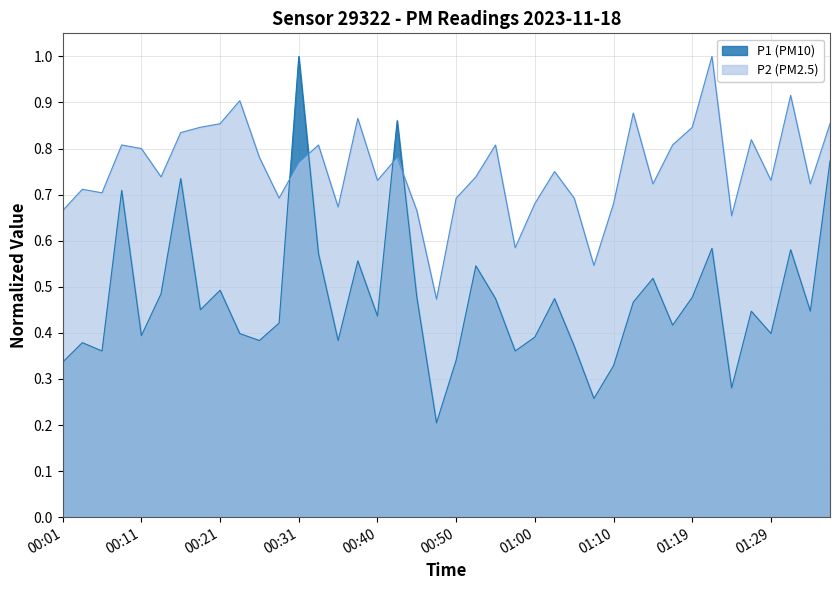

What is the maximum value for P2?

1.0